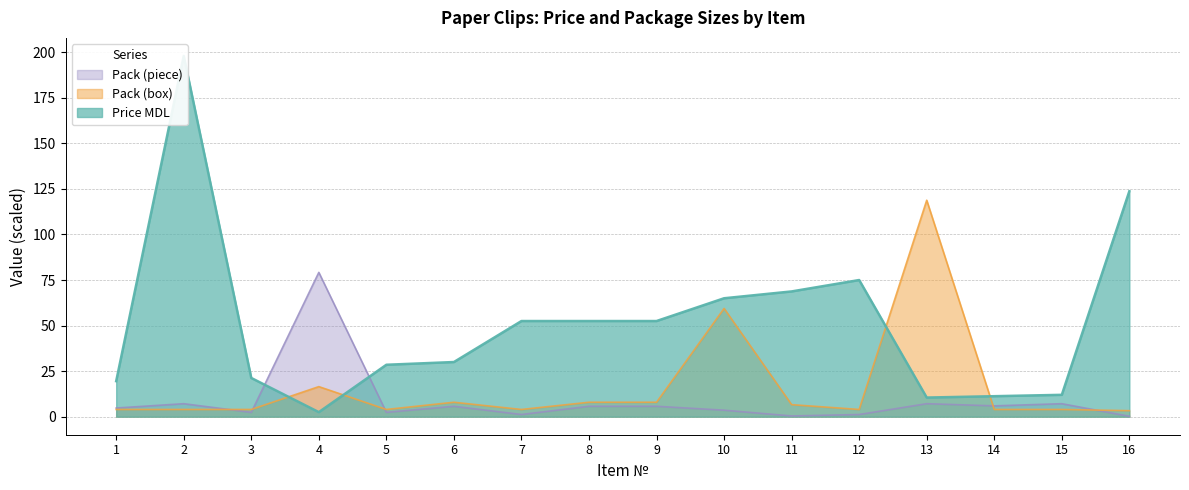

What is the smallest value displayed?

0.2